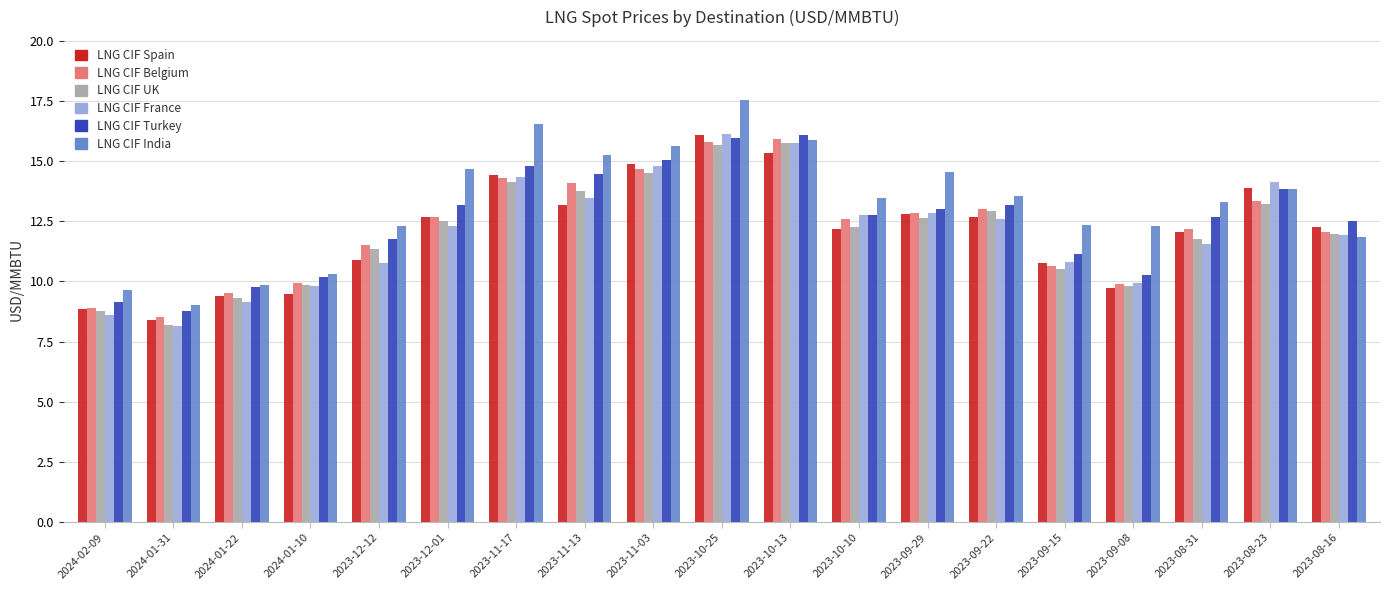

What is the total value across all series at 2023-11-03?

89.6